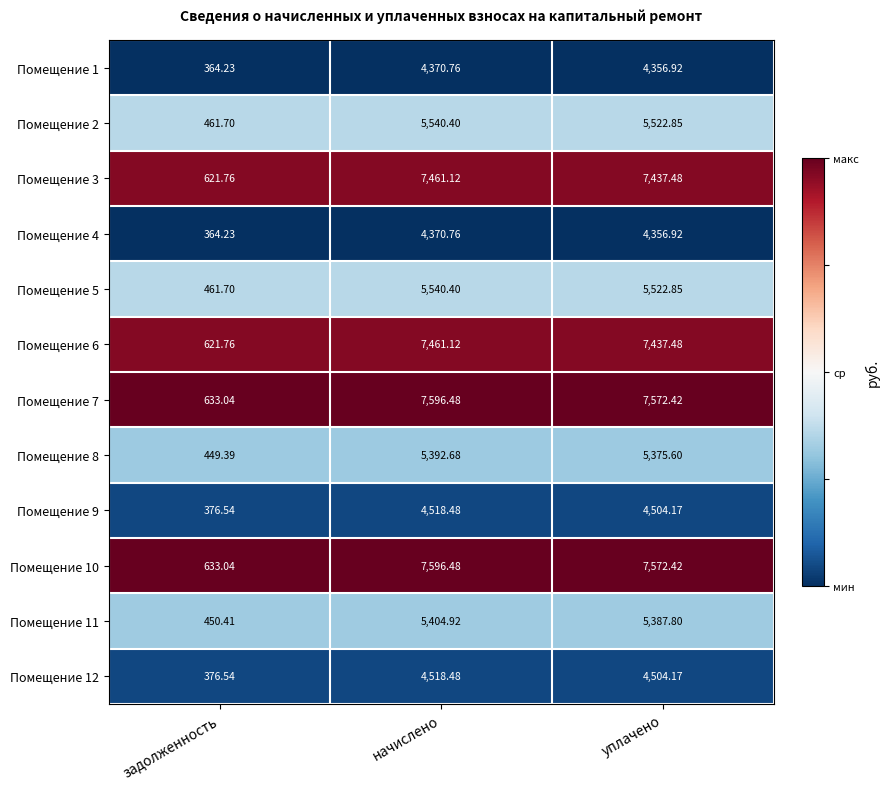

At which label is Помещение 8 closest to 2921?

уплачено